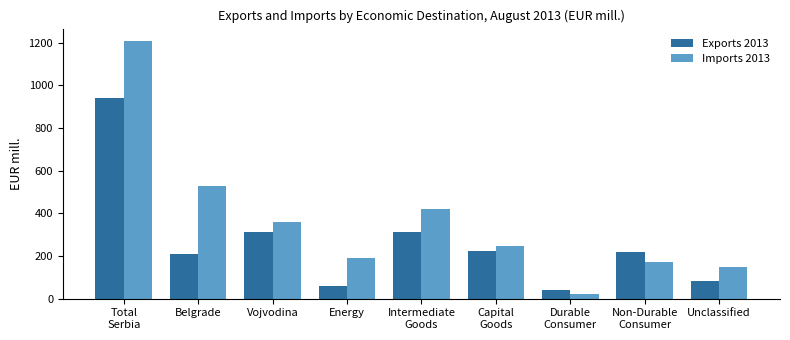

What is the difference between the highest and lowest values at Vojvodina?

47.0